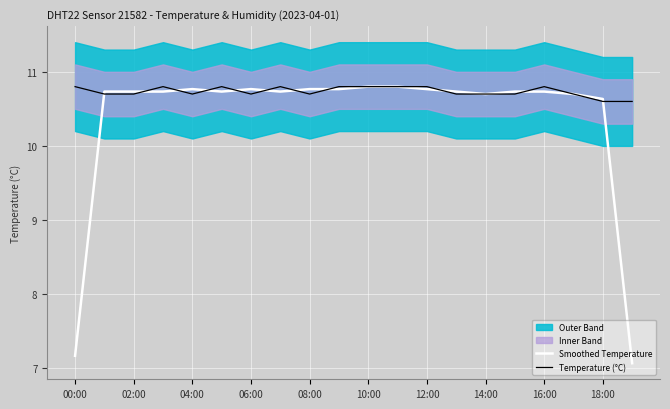

What is the highest value of the Temperature (°C) series?

10.8